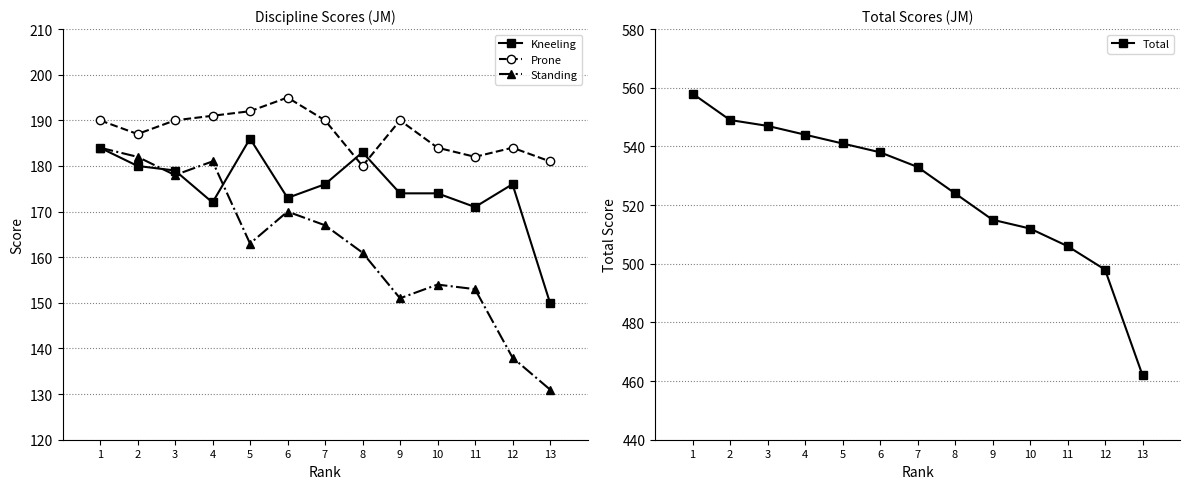

What is the sum of the Total values at 2 and 9?

1064